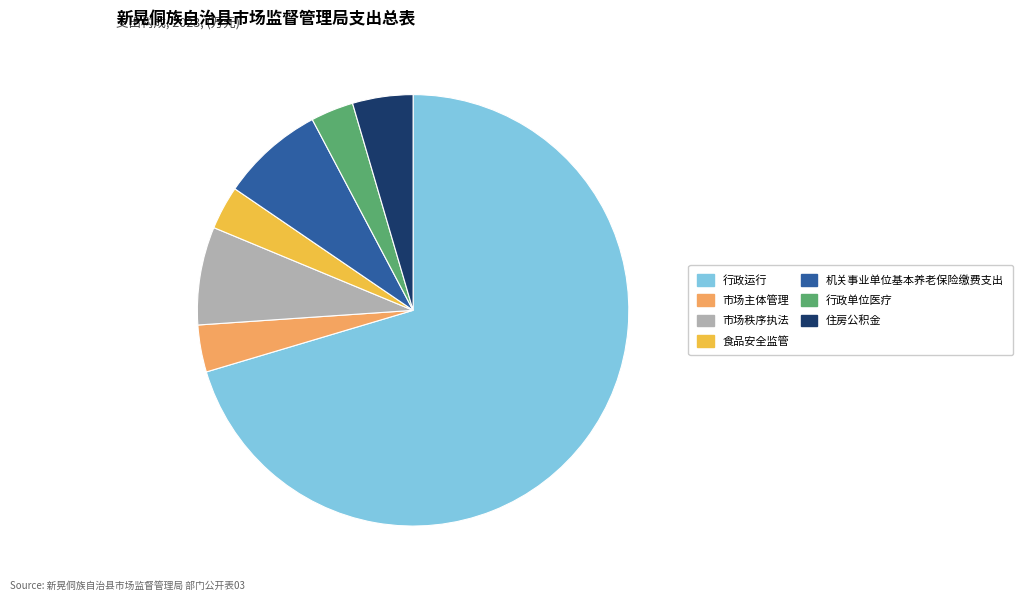

What is the largest slice in the pie chart?

行政运行